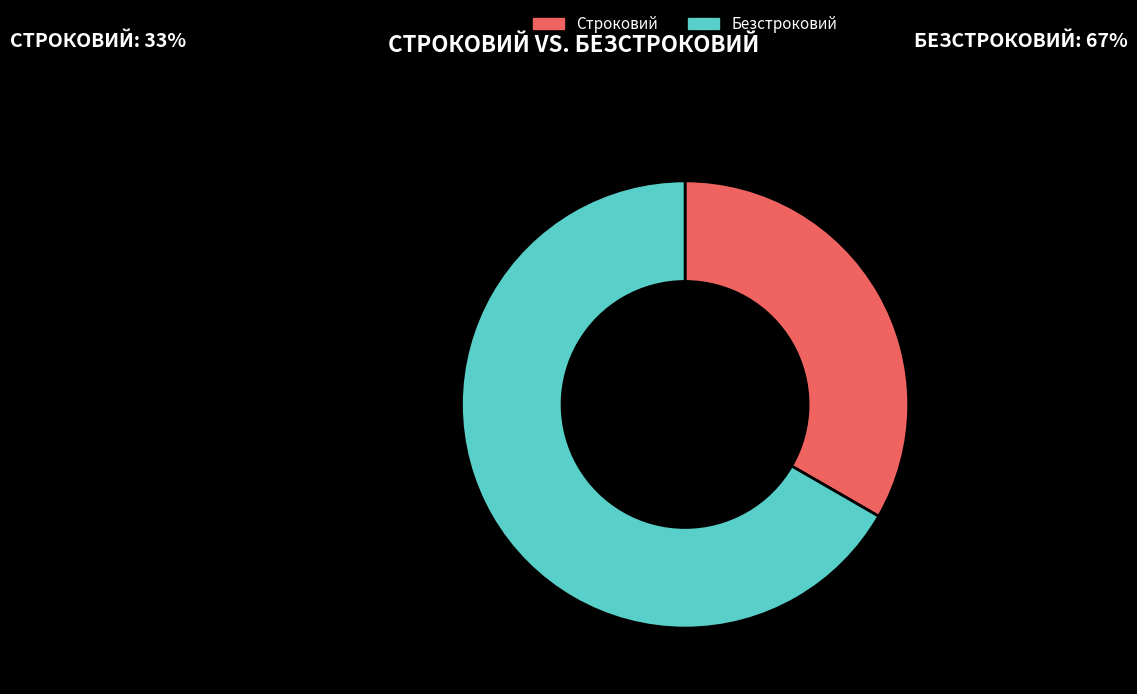

What is the largest slice in the pie chart?

Безстроковий